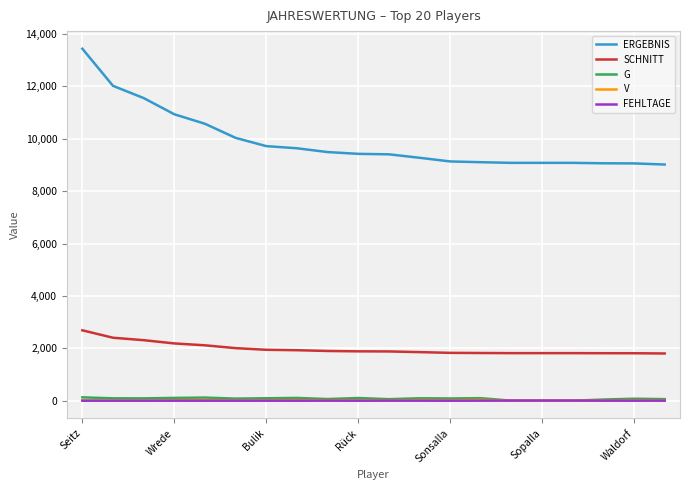

Which series has the largest total across all categories?

ERGEBNIS